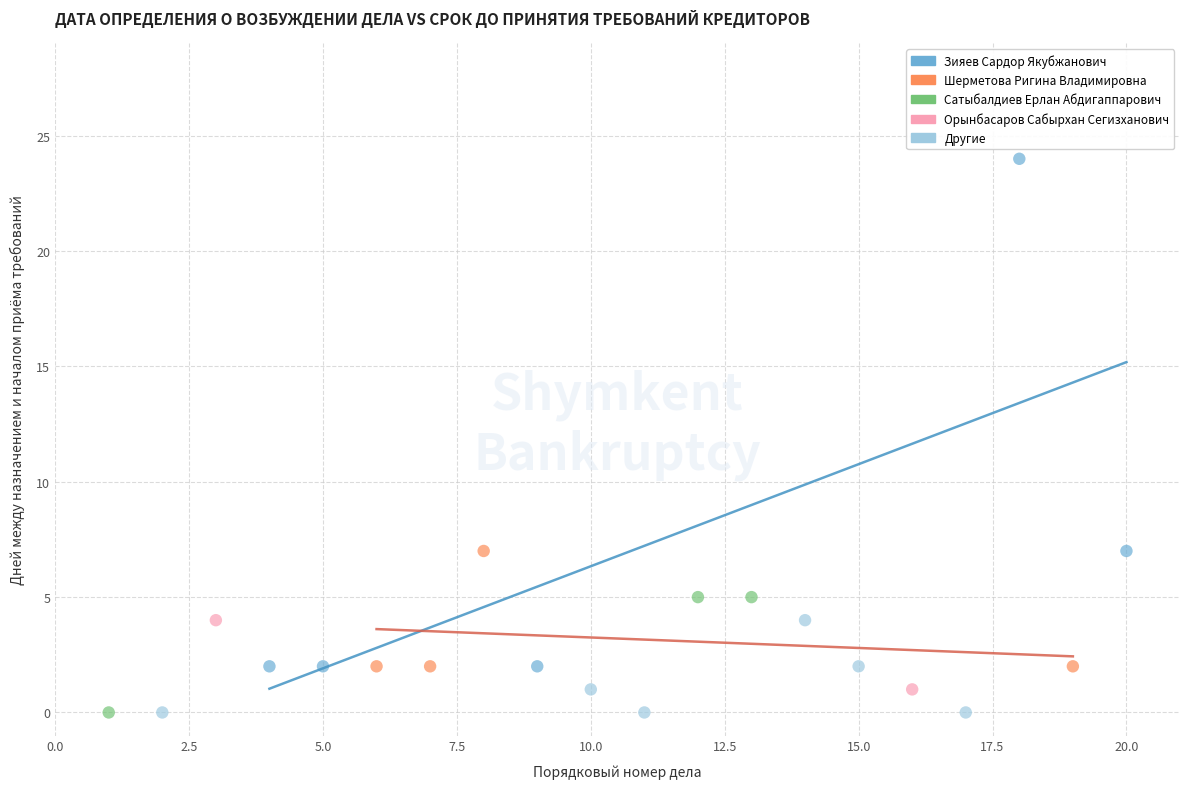

Which series has the widest spread of Y values?

Зияев Сардор Якубжанович